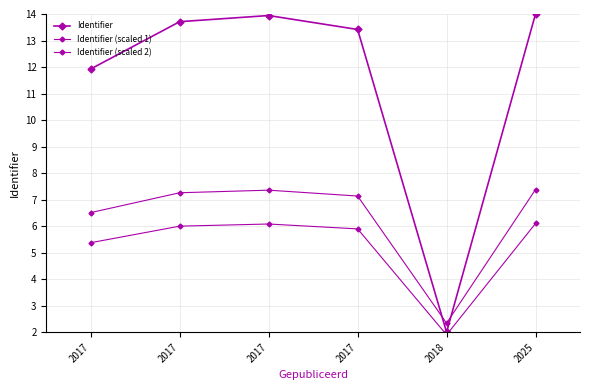

Between 2025 and 2017, which is larger?

2025